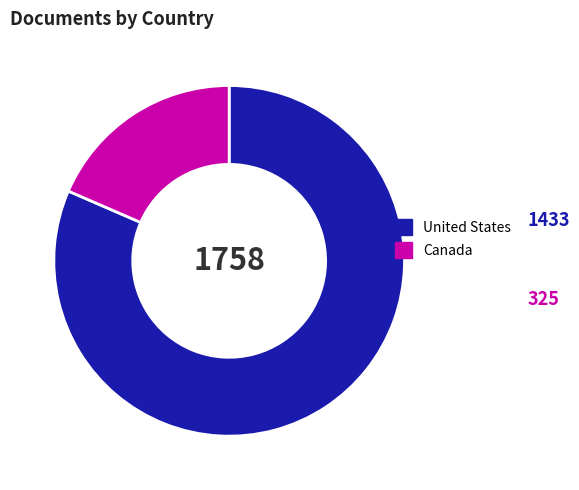

Does Canada account for over 50% of the chart?

No